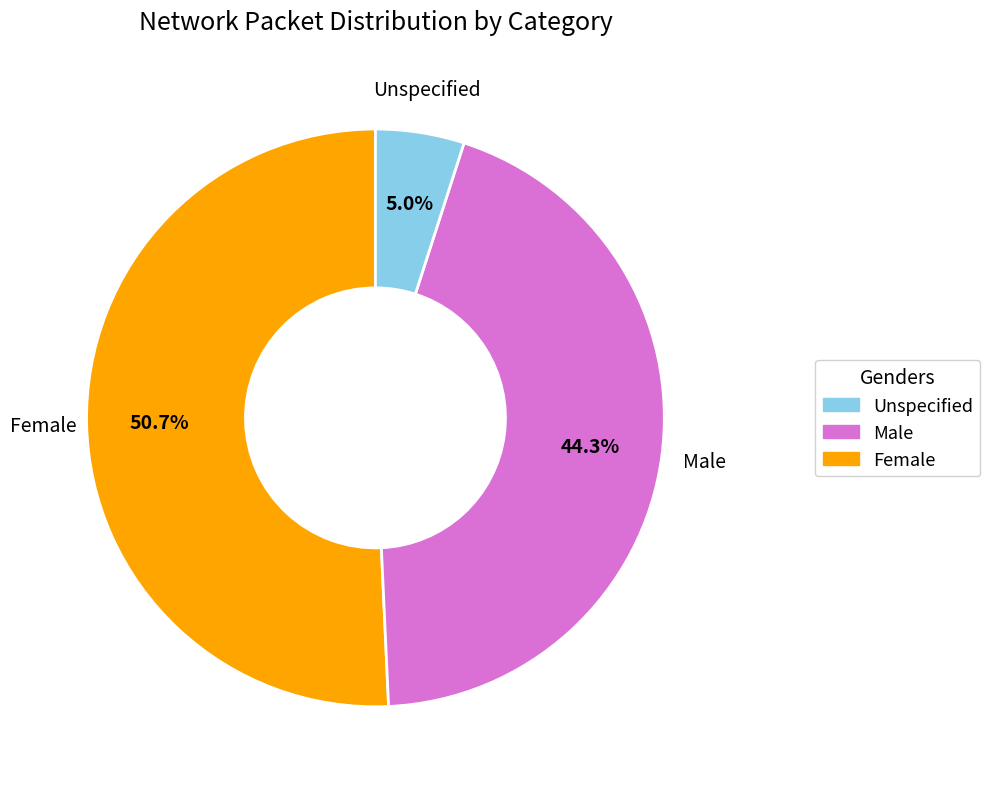

Is there a majority slice in this chart?

Yes